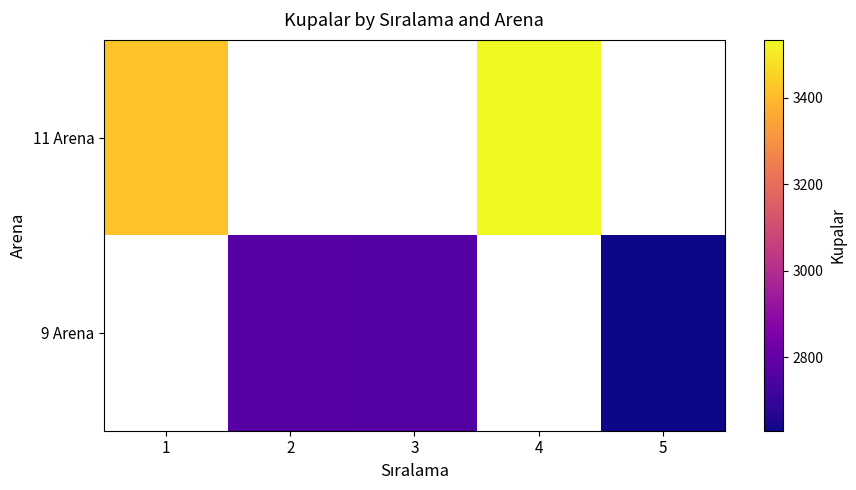

What is the difference between the maximum and minimum values in the 11 Arena series?

116.0